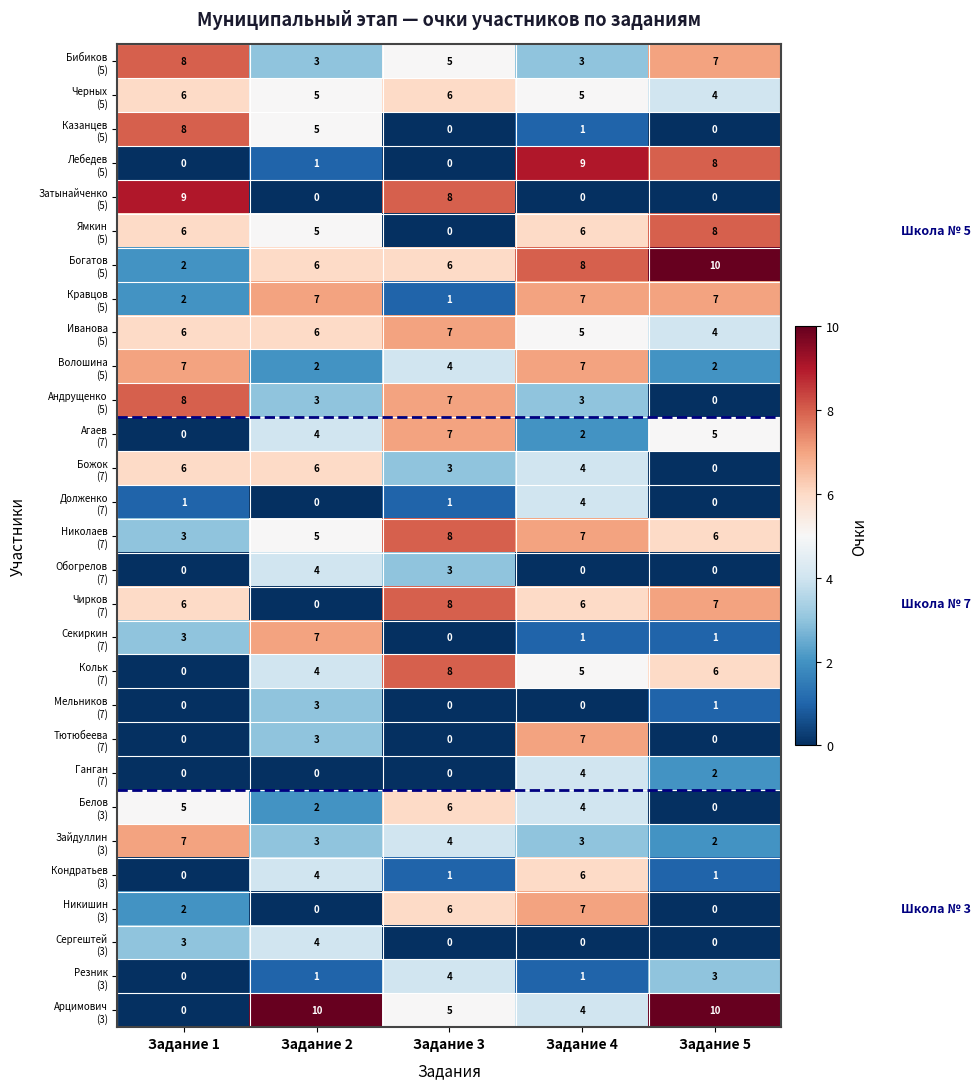

At which category is the sum across all series the highest?

Задание 4